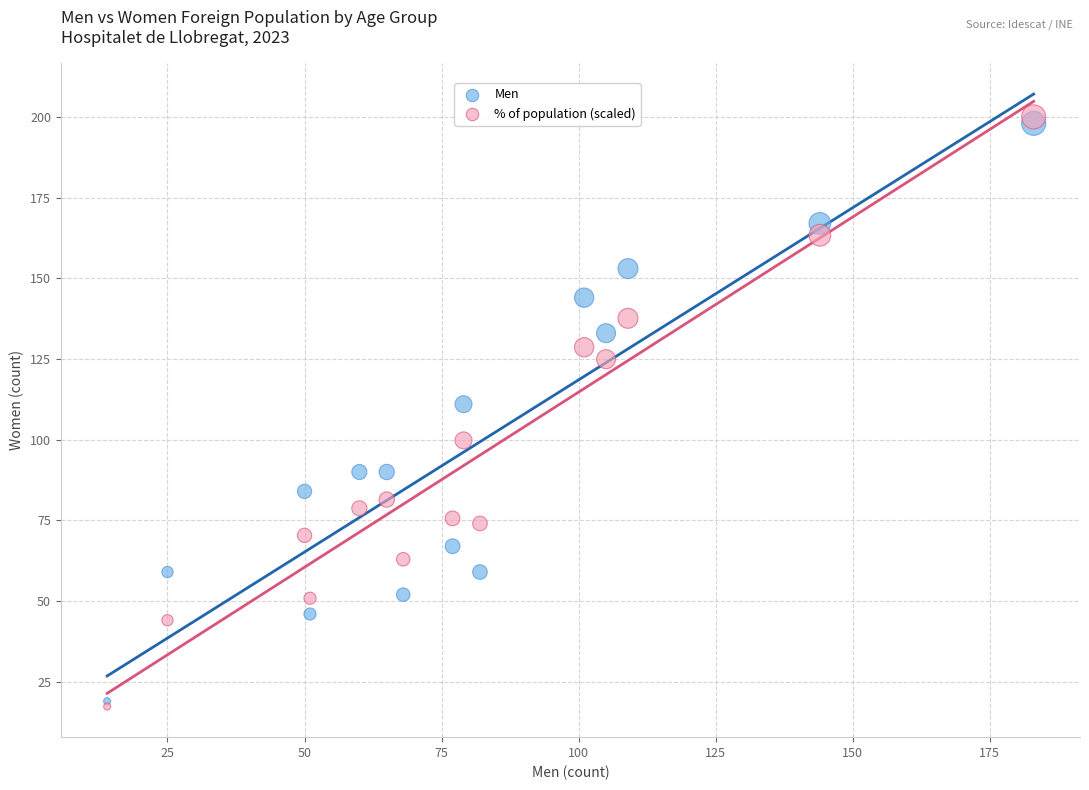

Which series reaches the maximum Y coordinate?

% of population (scaled)